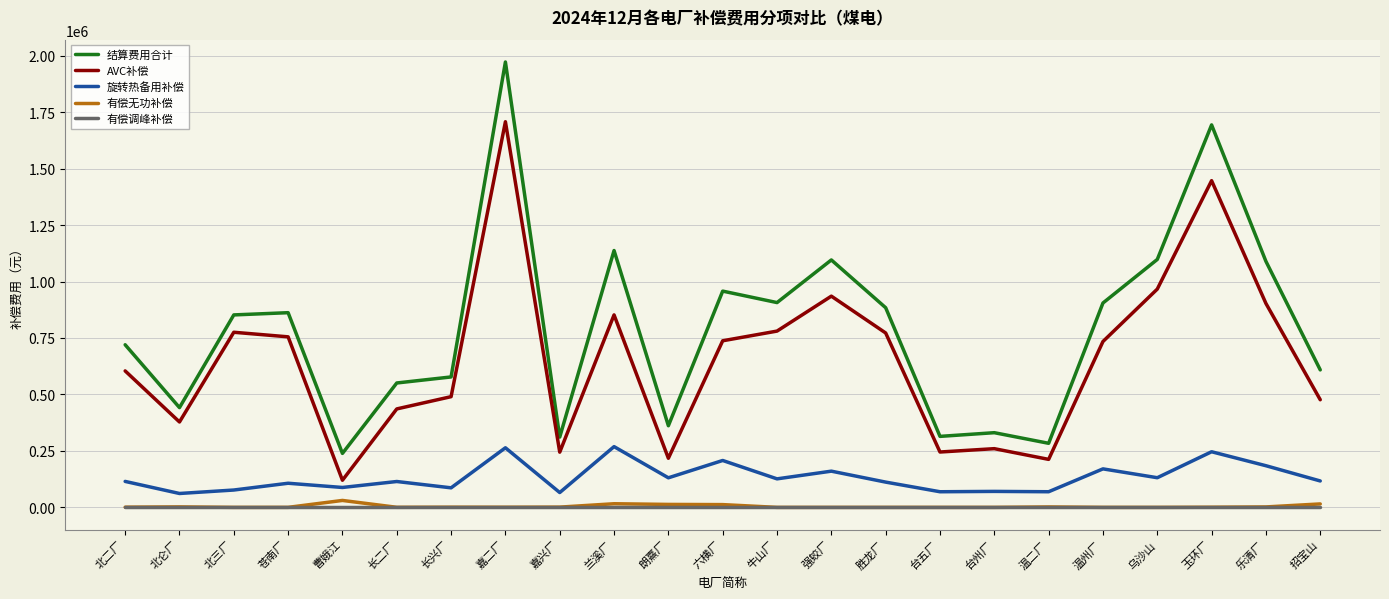

How many lines are shown in the chart?

5